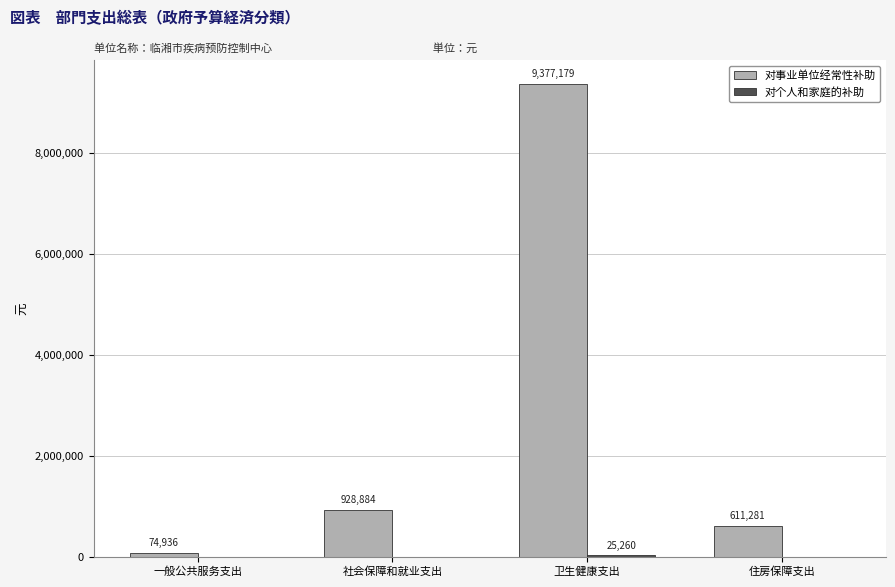

Are the bars grouped side by side (vs. stacked)?

Yes